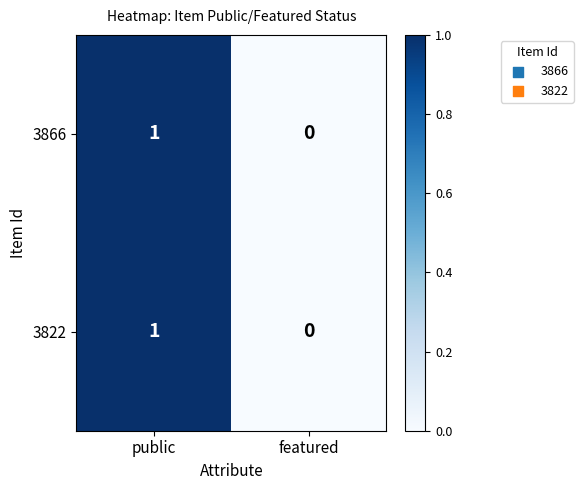

Which label corresponds to the smallest value in the chart?

featured